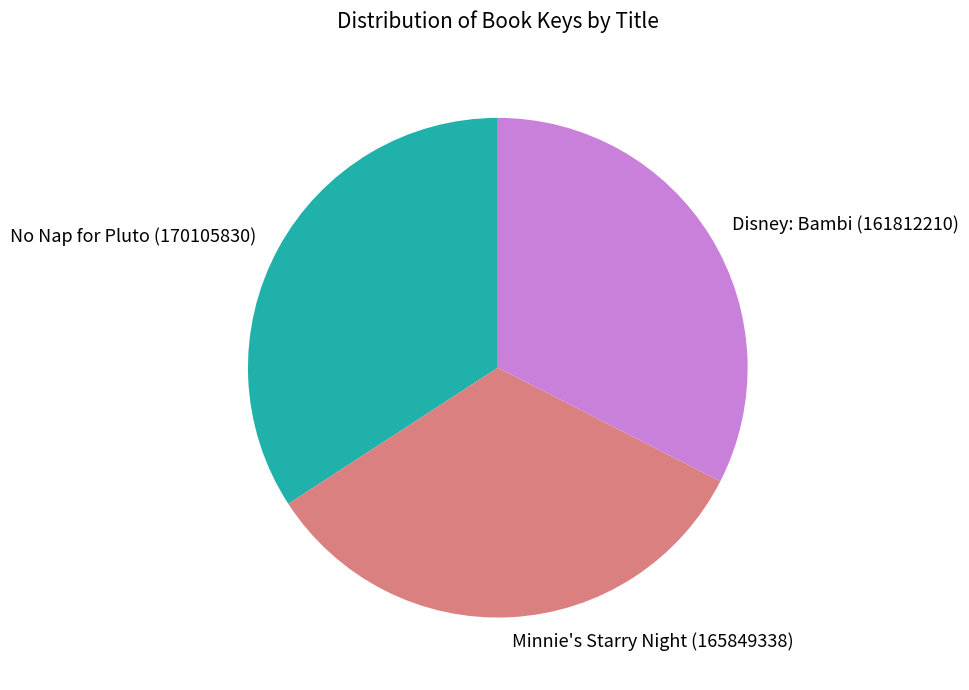

Combined, do No Nap for Pluto and Disney: Bambi account for over 50%?

Yes